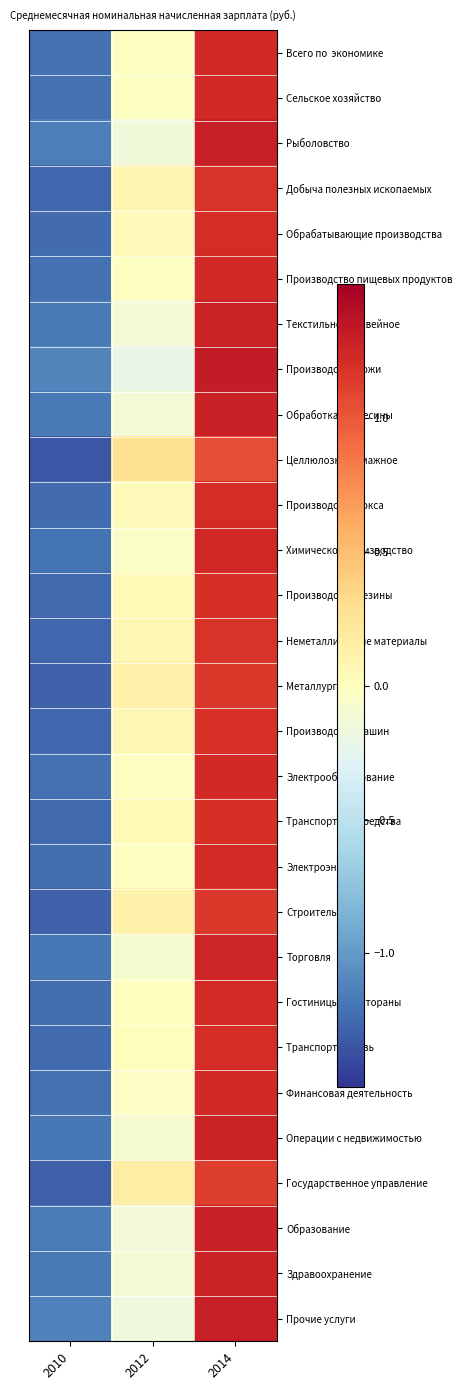

At 2010, list the series in order from smallest to largest.

Целлюлозно-бумажное, Государственное управление, Строительство, Металлургия, Добыча полезных ископаемых, Неметаллические материалы, Производство машин, Производство резины, Транспортные средства, Обрабатывающие производства, Производство кокса, Транспорт и связь, Гостиницы и рестораны, Электроэнергия, Всего по экономике, Сельское хозяйство, Электрооборудование, Производство пищевых продуктов, Финансовая деятельность, Химическое производство, Торговля, Операции с недвижимостью, Здравоохранение, Текстильное и швейное, Обработка древесины, Образование, Рыболовство, Прочие услуги, Производство кожи